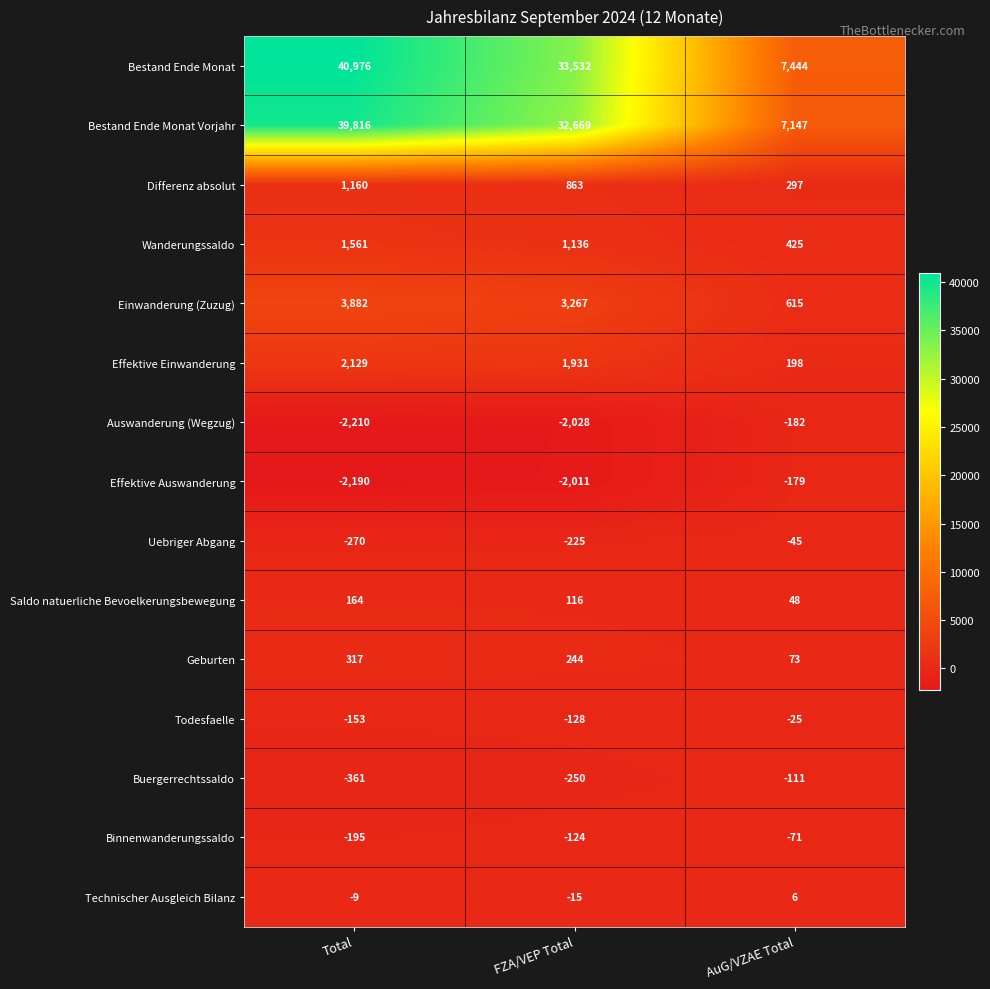

Which series has the widest spread of values?

Bestand Ende Monat